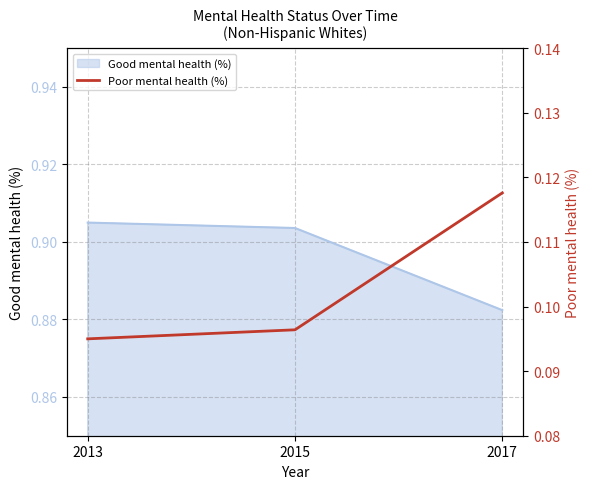

Reading left to right, list all the values displayed in this chart.

2013=0.1	2015=0.1	2017=0.1